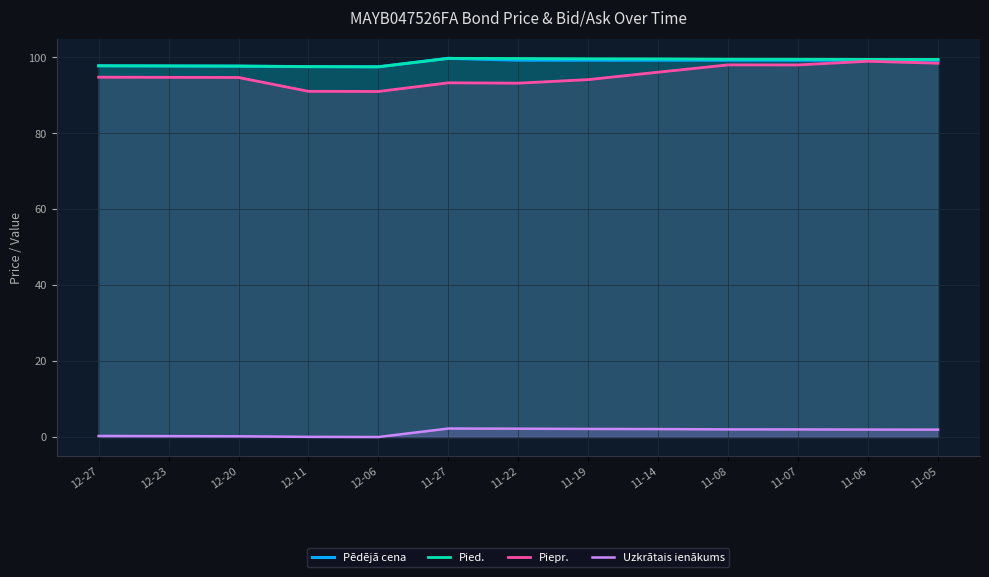

Reading left to right, transcribe all the data shown in this chart.

Pēdējā cena: 12-27=97.8	12-23=97.7	12-20=97.7	12-11=97.5	12-06=97.5	11-27=99.7	11-22=99.2	11-19=99.2	11-14=99.2	11-08=99.2	11-07=99.2	11-06=99.2	11-05=99.2
Pied.: 12-27=97.8	12-23=97.7	12-20=97.7	12-11=97.5	12-06=97.5	11-27=99.7	11-22=99.7	11-19=99.6	11-14=99.6	11-08=99.5	11-07=99.5	11-06=99.5	11-05=99.4
Piepr.: 12-27=94.8	12-23=94.7	12-20=94.7	12-11=91.0	12-06=91.0	11-27=93.3	11-22=93.2	11-19=94.1	11-14=96.1	11-08=98.0	11-07=98.0	11-06=99.0	11-05=98.4
Uzkrātais ienākums: 12-27=0.3	12-23=0.2	12-20=0.2	12-11=0.0	12-06=0.0	11-27=2.2	11-22=2.2	11-19=2.1	11-14=2.1	11-08=2.0	11-07=2.0	11-06=2.0	11-05=1.9